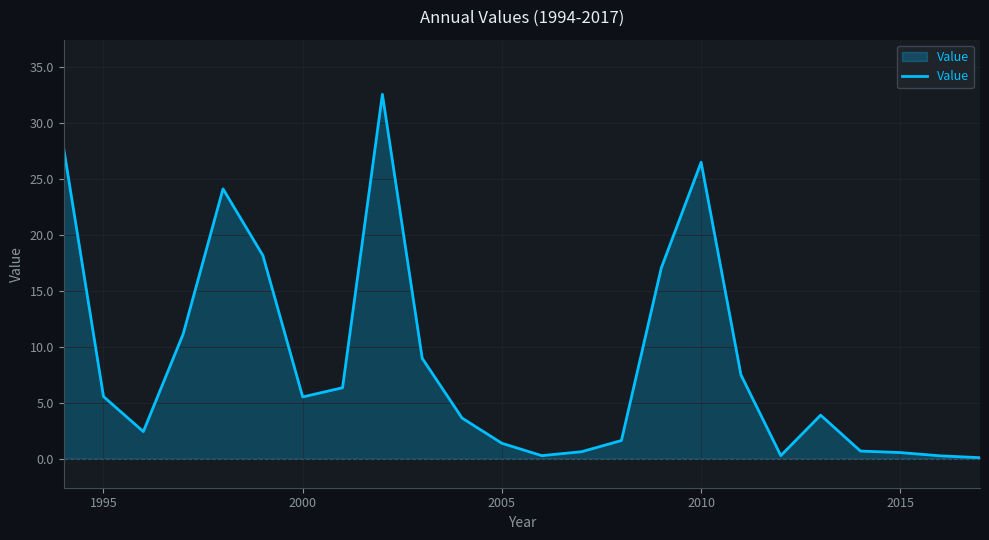

What is the difference between the maximum and minimum values?

32.5